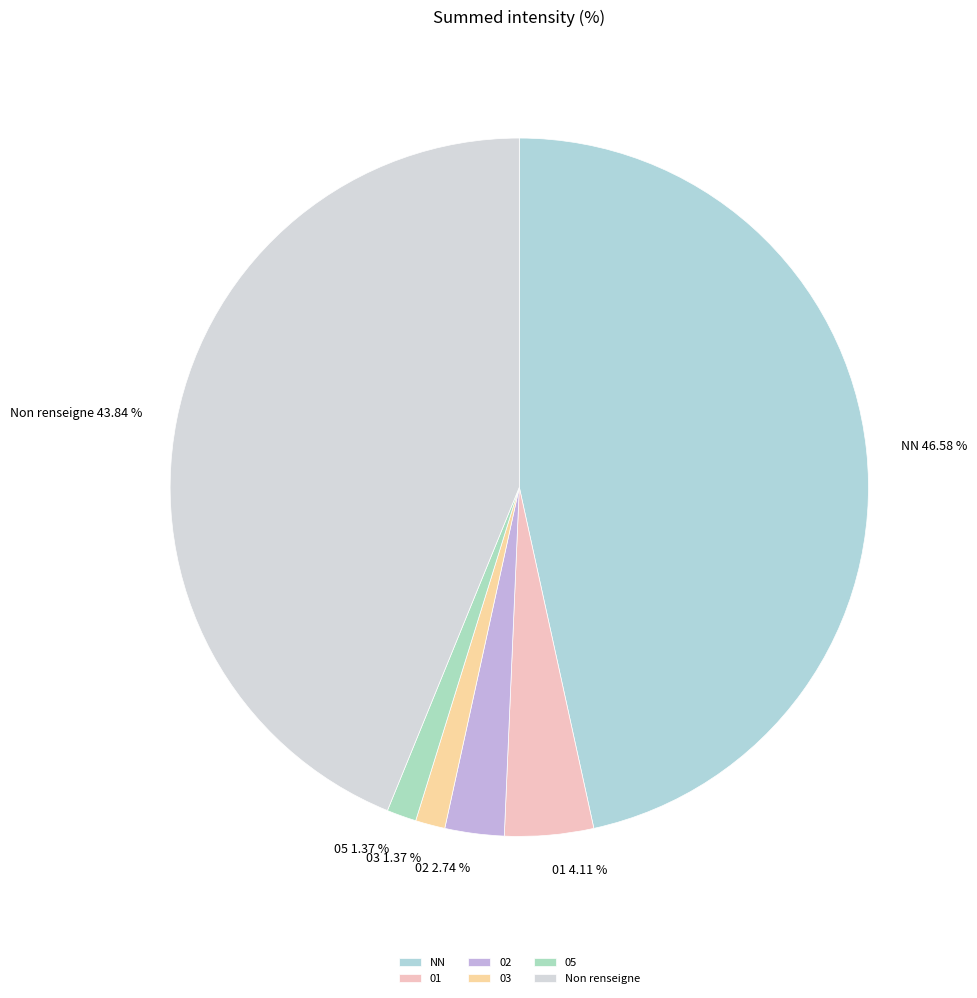

The 03 slice represents 1% of the pie. True or false?

True